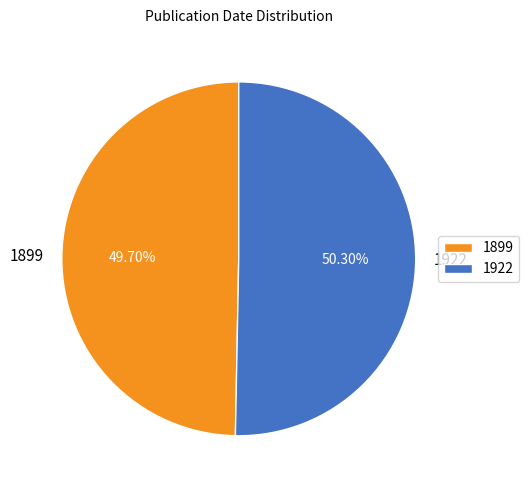

How many slices are in this pie chart?

2